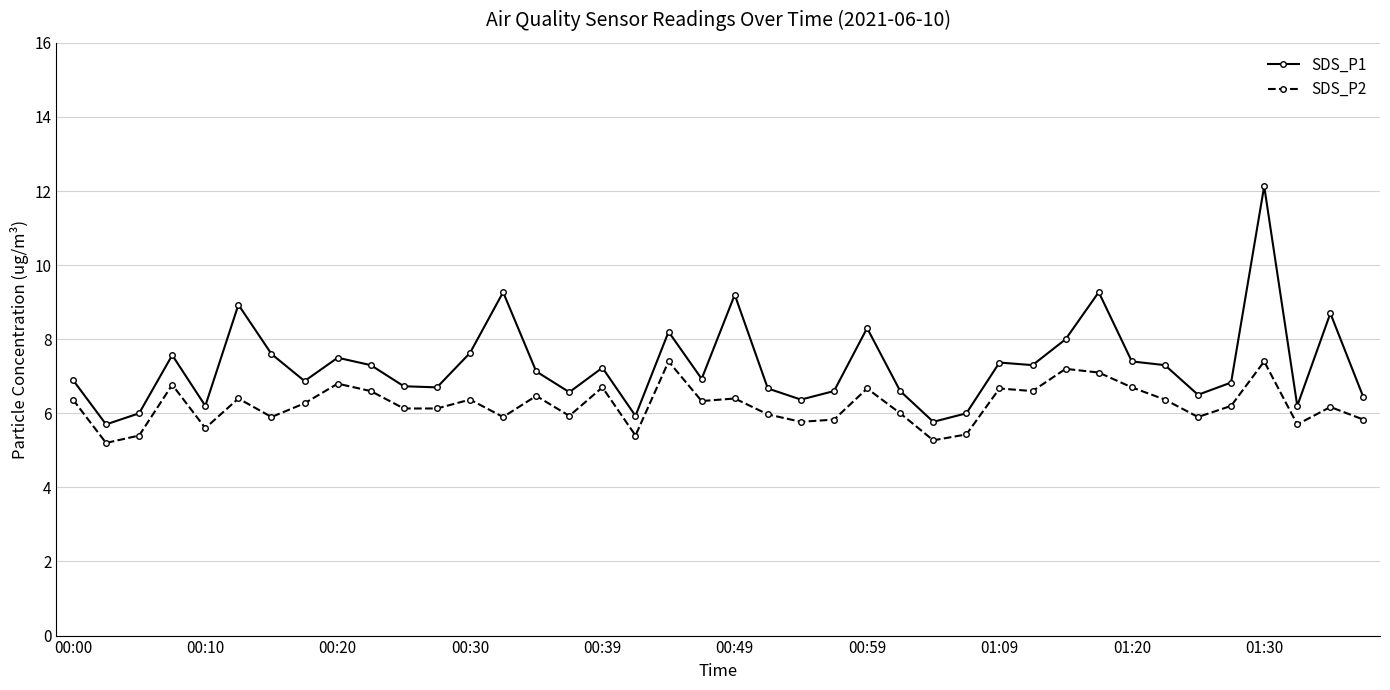

Rank the series by their average value, from lowest to highest.

SDS_P2, SDS_P1